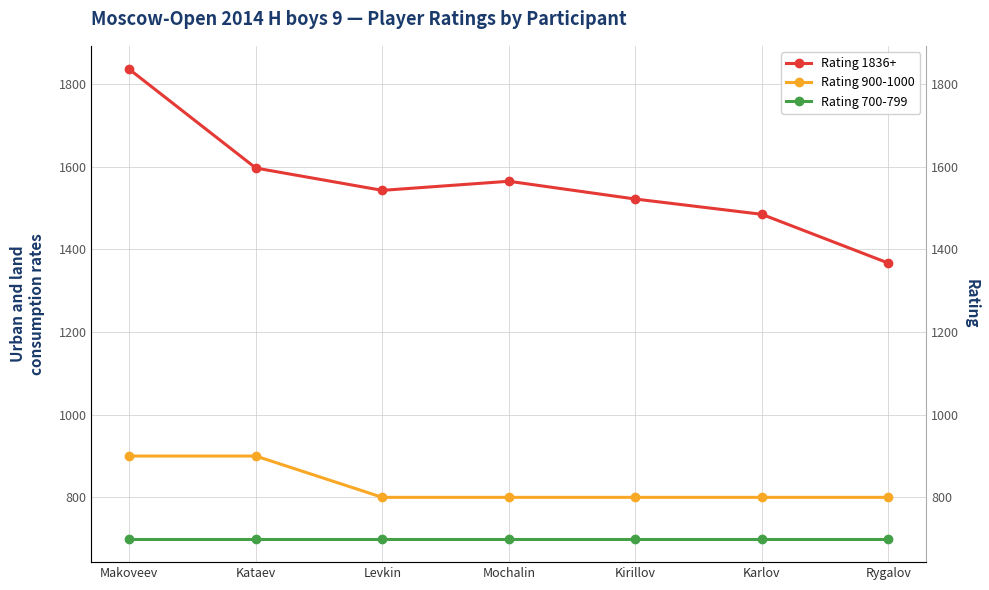

What is the difference between the maximum and minimum values in the Rating 900-1000 series?

100